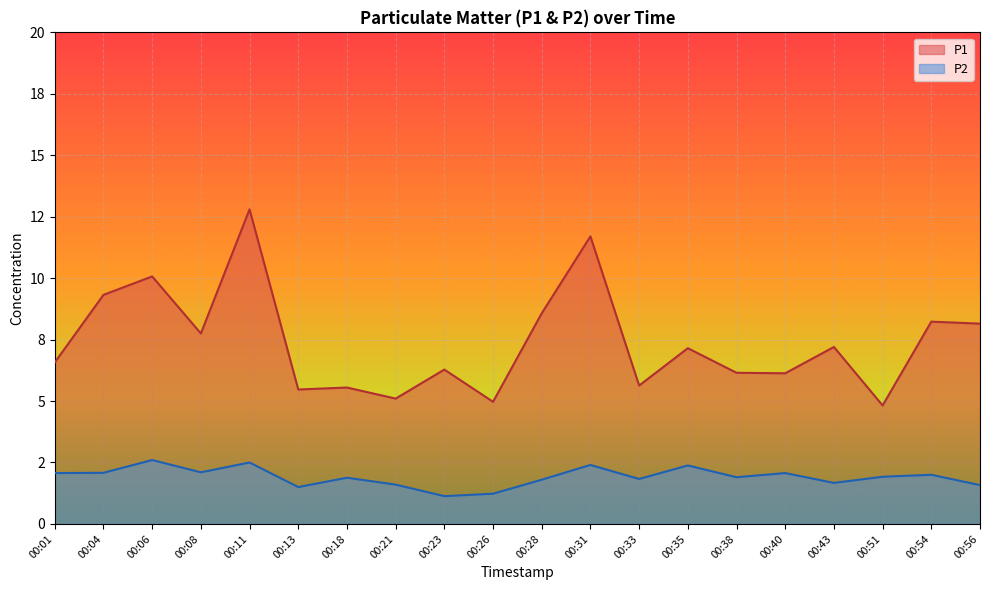

Does the chart display data point markers on the line(s)?

No